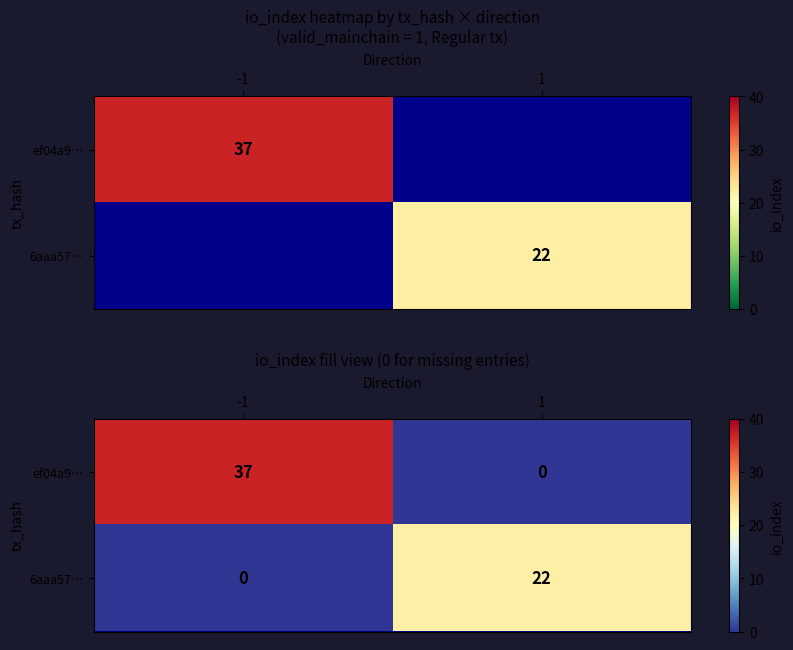

List the labels in order of ef04a9… value, smallest first.

1, -1